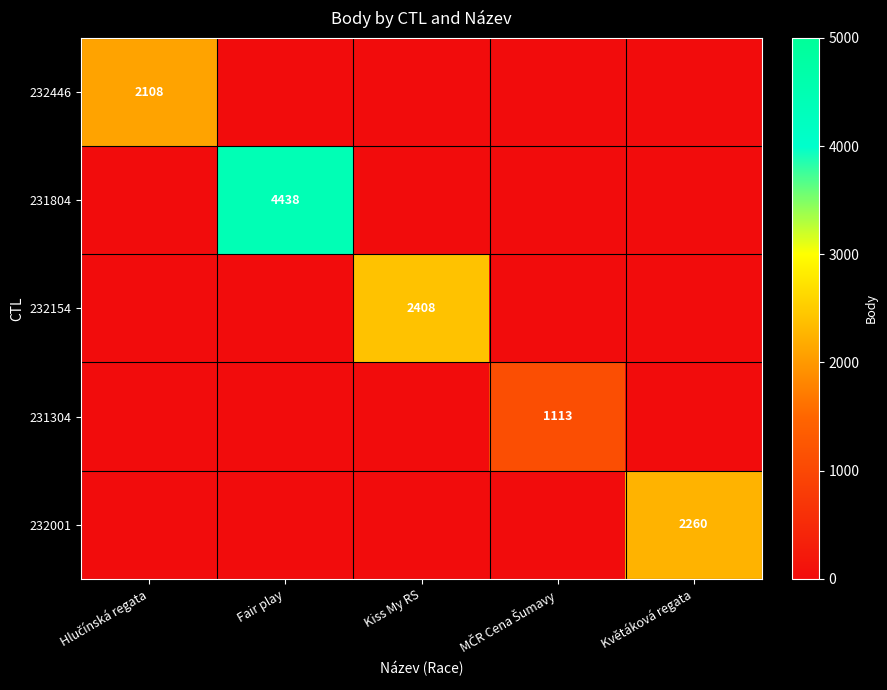

The value of 231804 at Fair play is 4438. True or false?

True